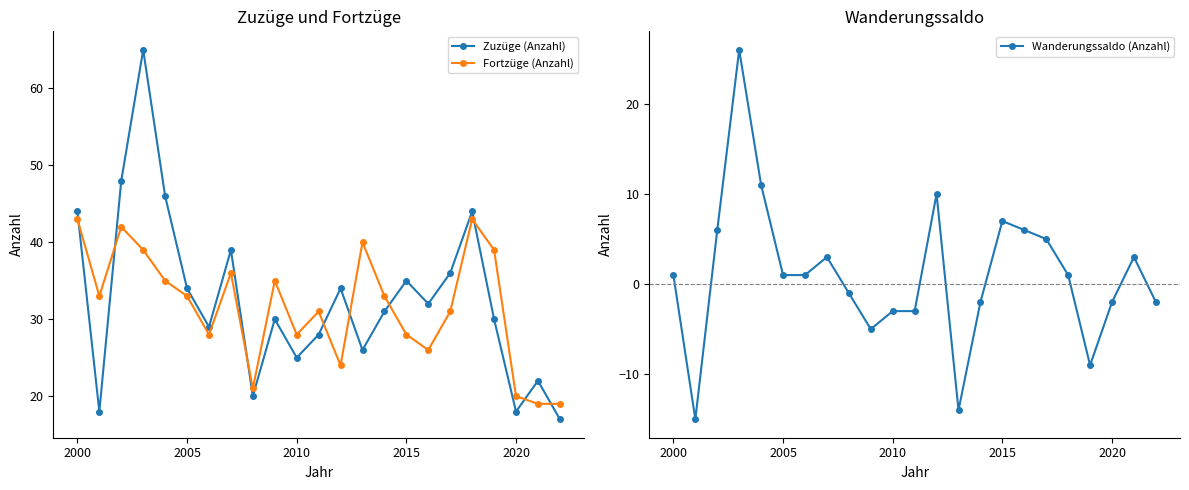

What is the minimum value for Wanderungssaldo (Anzahl)?

-15